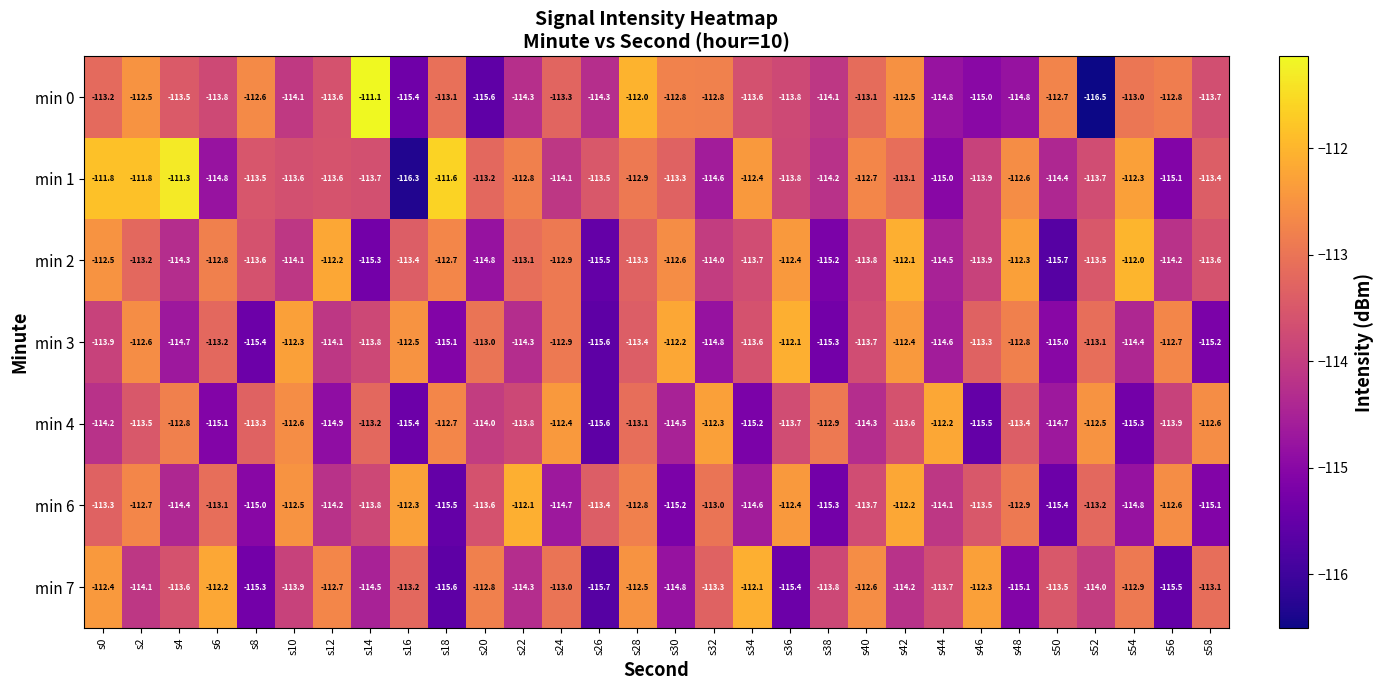

At which category is the sum across all series the highest?

s28